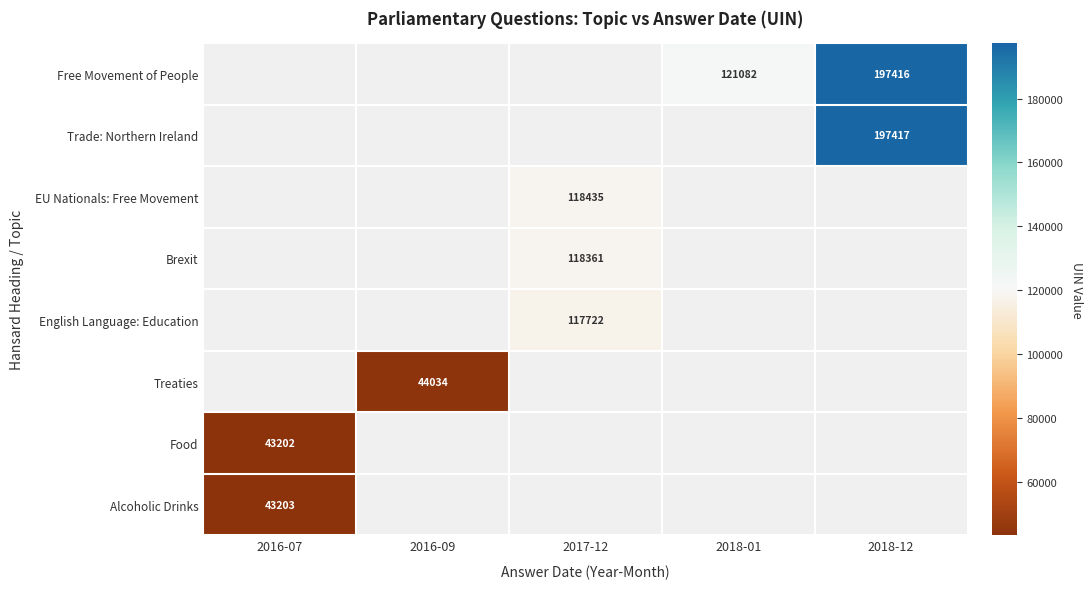

The Alcoholic Drinks series shows 43203 at 2016-07. True or false?

True